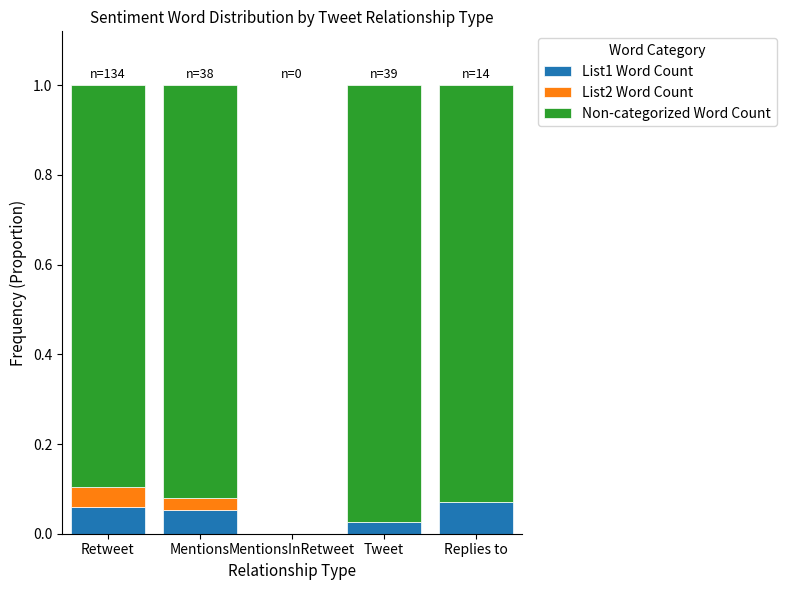

Are the bars horizontal?

No